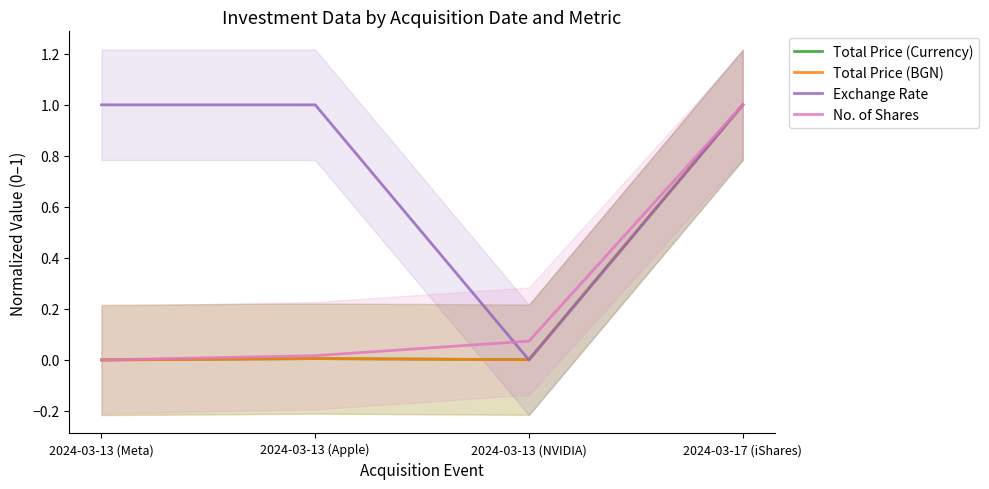

Reading right to left, what are all the values shown in this chart?

Total Price (Currency): 1.0	0.0	0.0	0.0
Total Price (BGN): 1.0	0.0	0.0	0.0
Exchange Rate: 1.0	0.0	1.0	1.0
No. of Shares: 1.0	0.1	0.0	0.0